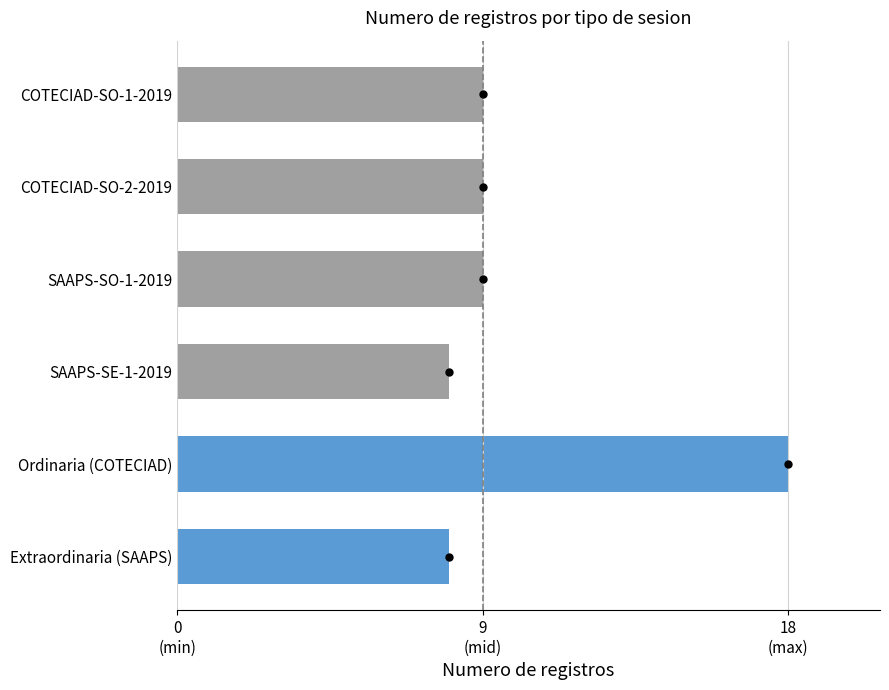

How many series are shown in this chart?

1